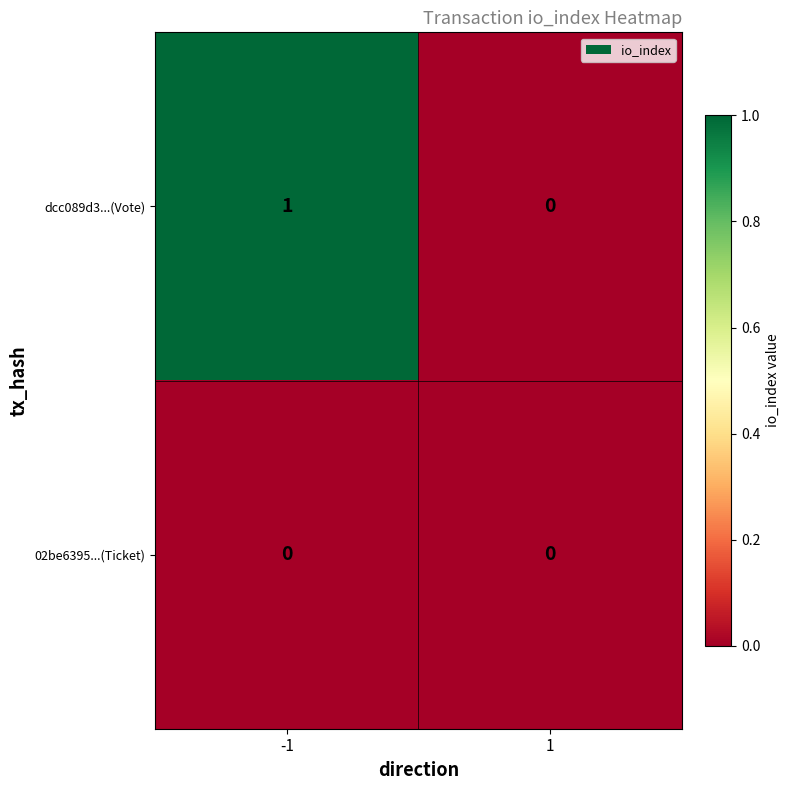

Reading left to right, extract all data points from this chart.

dcc089d3...(Vote): -1=1	1=0
02be6395...(Ticket): -1=0	1=0